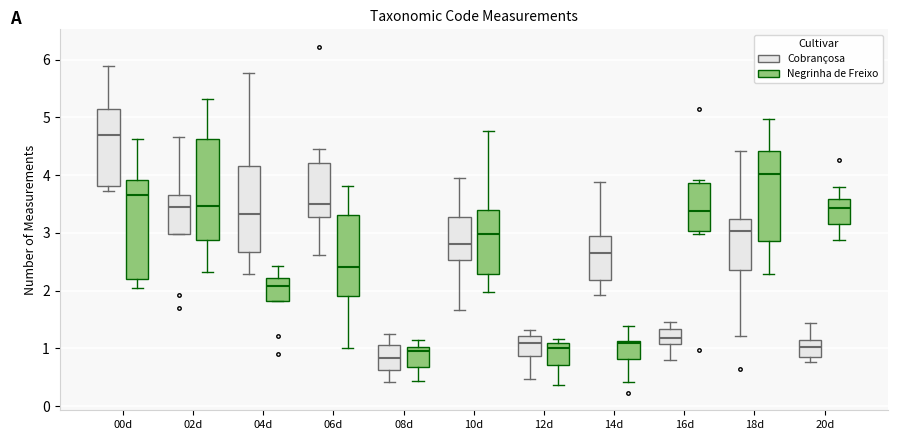

Where does the upper whisker of the box for 10d (Cobrançosa) end on the y-axis? The values are not printed on the chart, so give them approximately, as read against the axis.

4.0